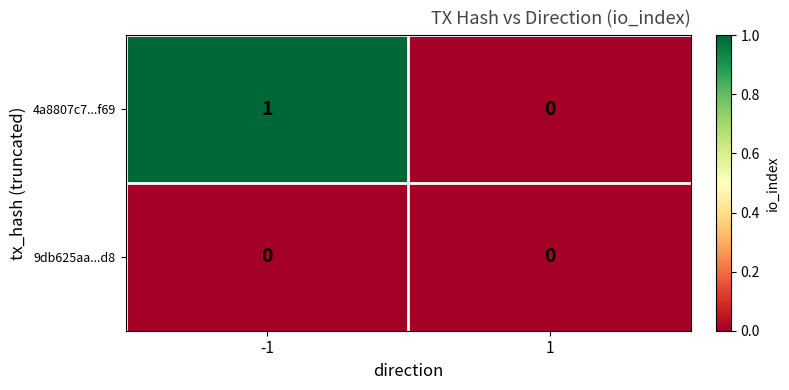

Rank the series by their maximum value, from highest to lowest.

4a8807c7...f69, 9db625aa...d8